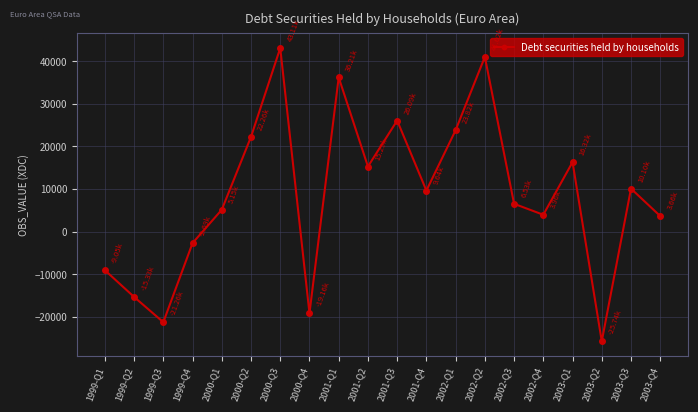

Where is the first local maximum?

2000-Q3